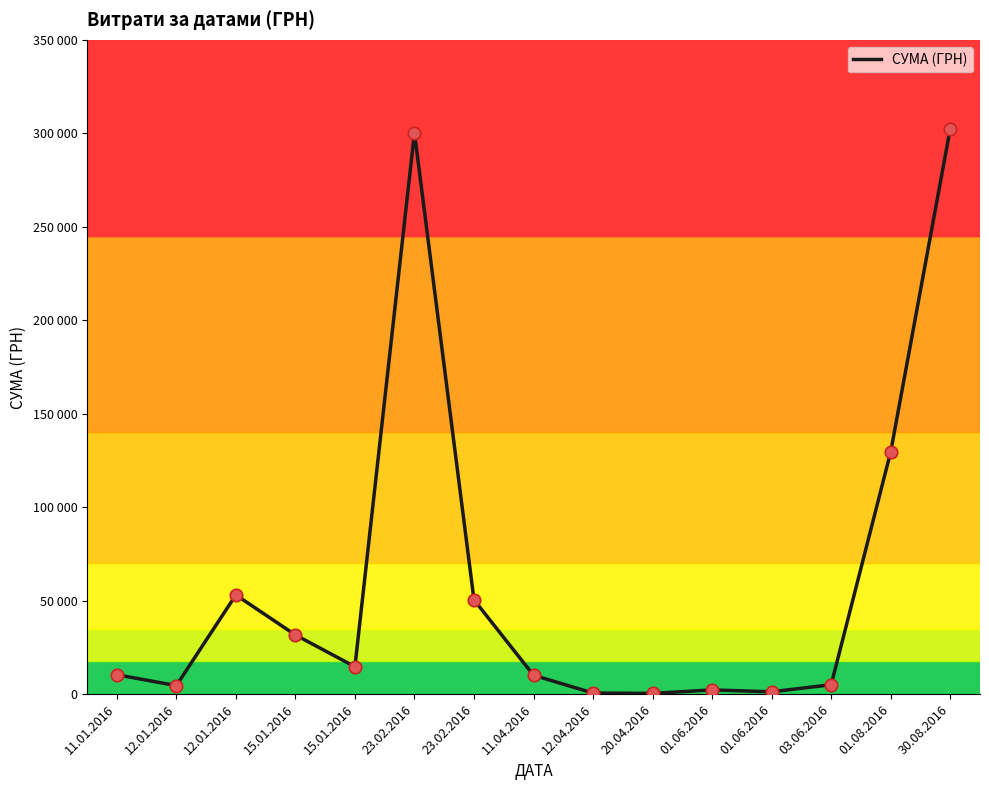

Which has a higher value, 12.04.2016 or 12.01.2016?

12.01.2016